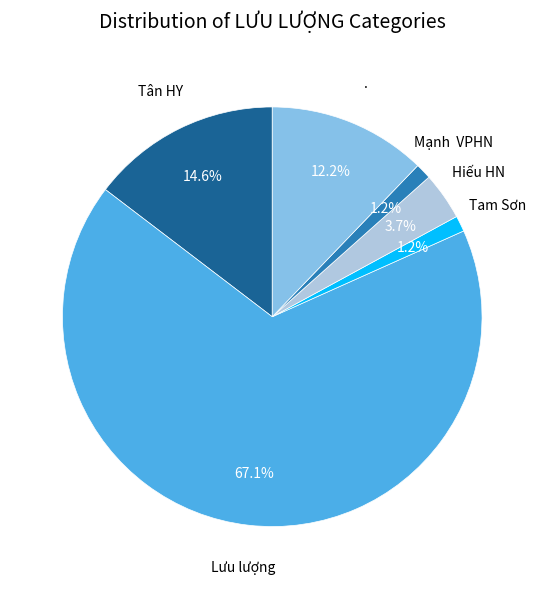

To the nearest percent, what is the difference between the largest and smallest slice percentages?

66%